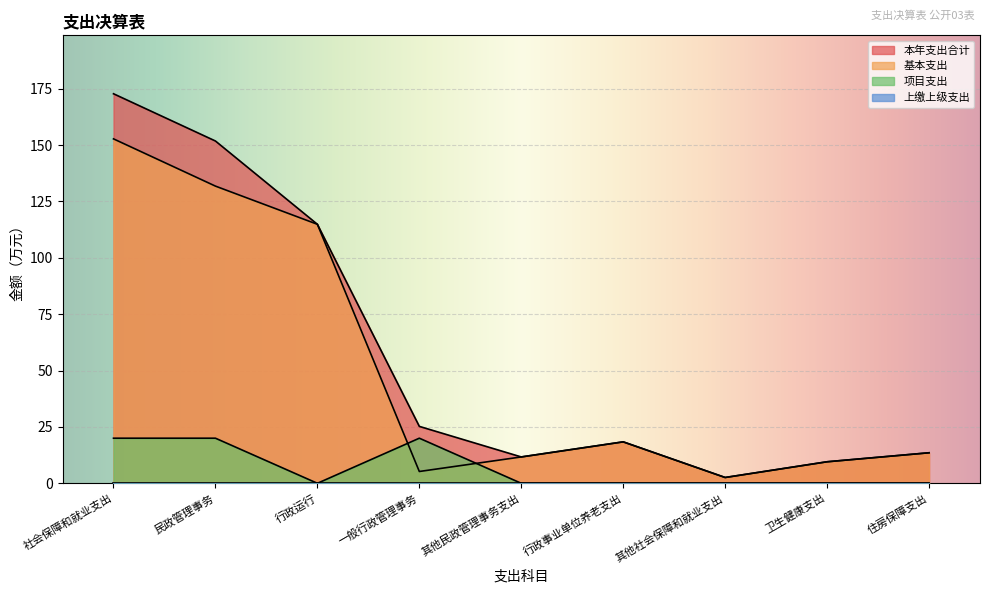

True or false: 项目支出 has more than 2 interior local peaks.

False